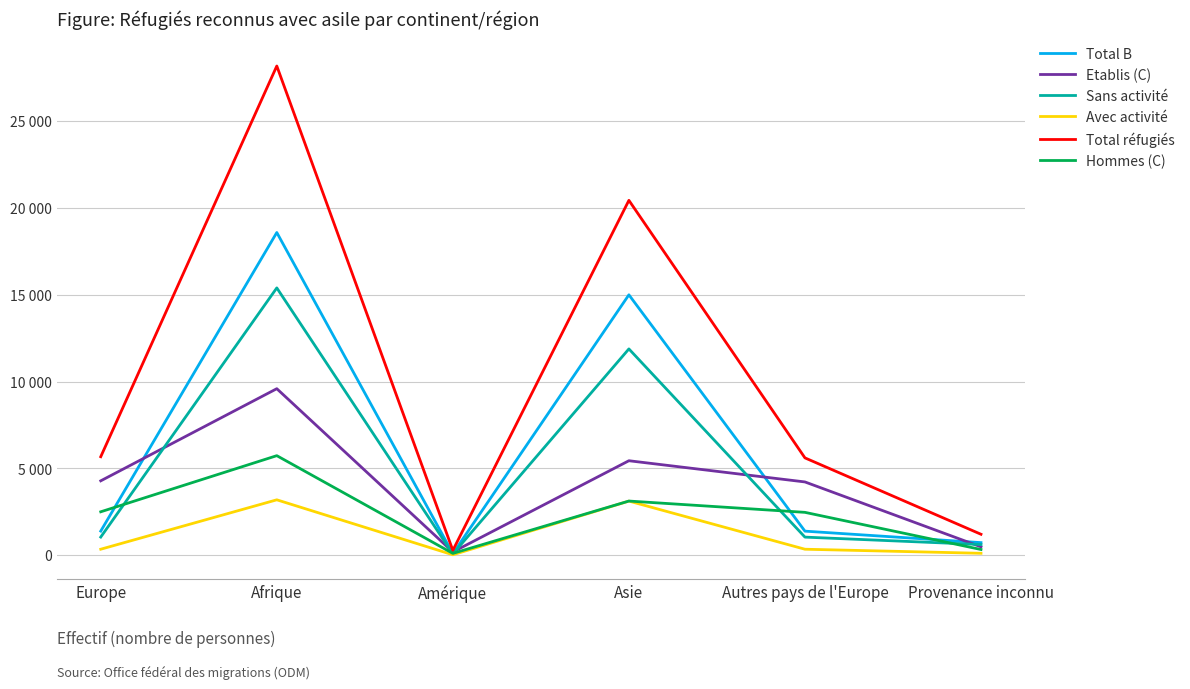

Rank the series by their maximum value, from lowest to highest.

Avec activité, Hommes (C), Etablis (C), Sans activité, Total B, Total réfugiés